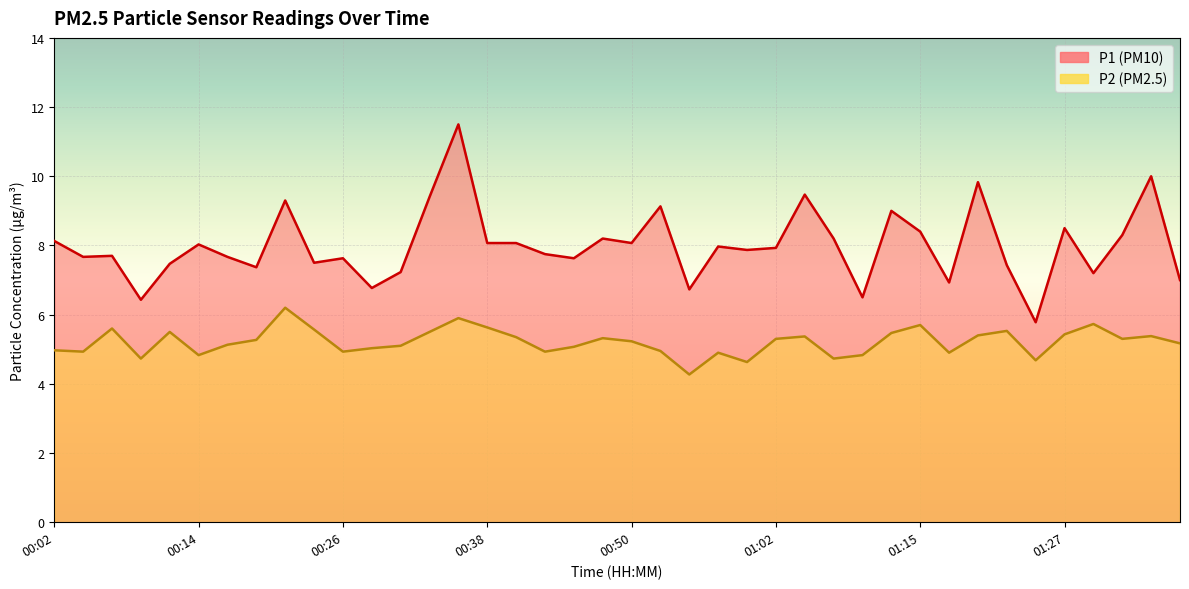

Reading left to right, transcribe all the data shown in this chart.

P1: 8.1	7.7	7.7	6.4	7.5	8.0	7.7	7.4	9.3	7.5	7.6	6.8	7.2	9.4	11.5	8.1	8.1	7.8	7.6	8.2	8.1	9.1	6.7	8.0	7.9	7.9	9.5	8.2	6.5	9.0	8.4	6.9	9.8	7.4	5.8	8.5	7.2	8.3	10.0	7.0
P2: 5.0	4.9	5.6	4.7	5.5	4.8	5.1	5.3	6.2	5.6	4.9	5.0	5.1	5.5	5.9	5.6	5.3	4.9	5.1	5.3	5.2	5.0	4.3	4.9	4.6	5.3	5.4	4.7	4.8	5.5	5.7	4.9	5.4	5.5	4.7	5.4	5.7	5.3	5.4	5.2